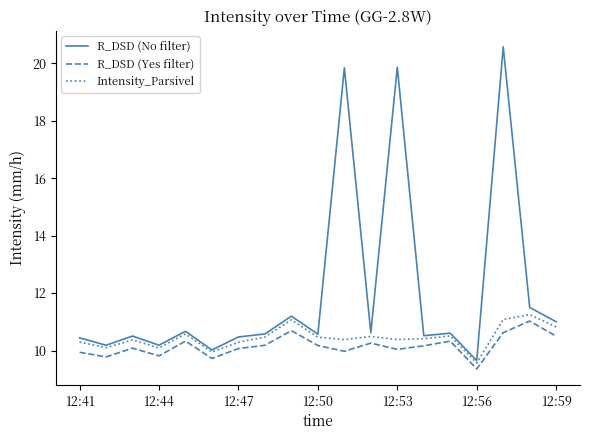

Which series has the largest total across all categories?

R_DSD (No filter)